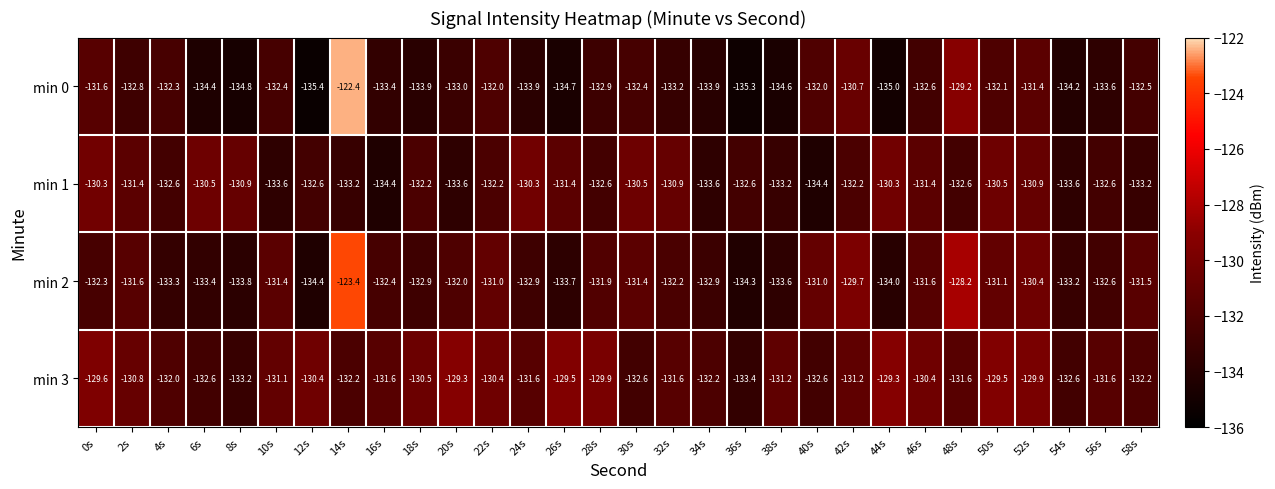

What is the difference between the min 3 values at 44s and 12s?

1.1